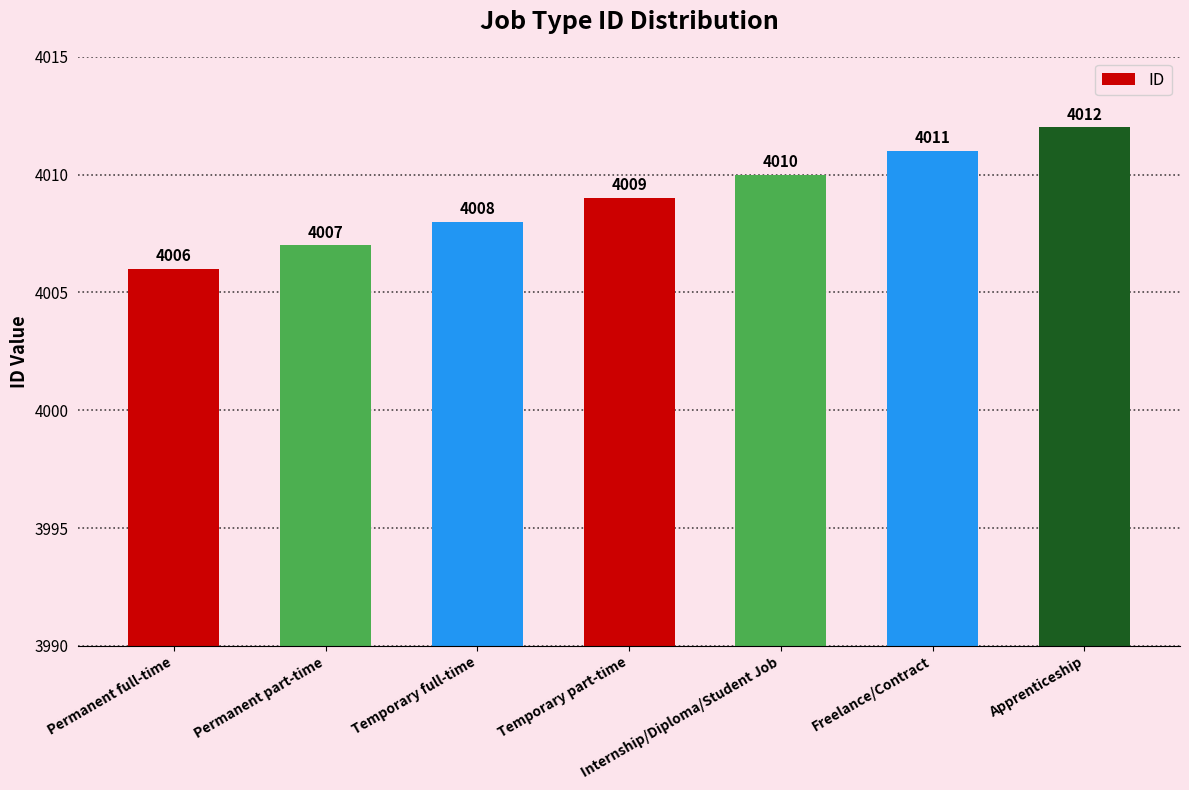

How many values are between 4007 and 4011?

5